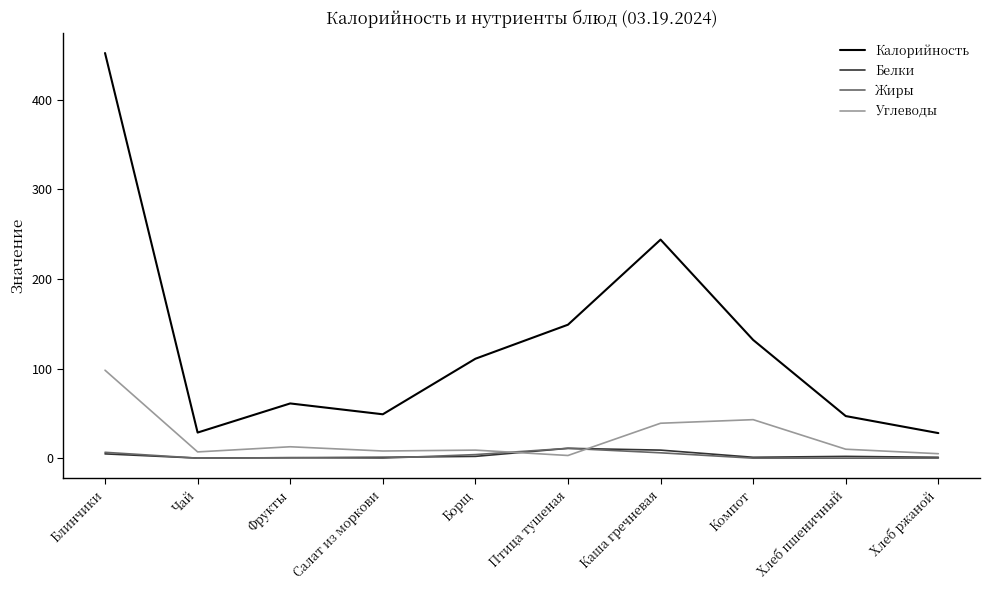

Which series has the largest range (max minus min)?

Калорийность